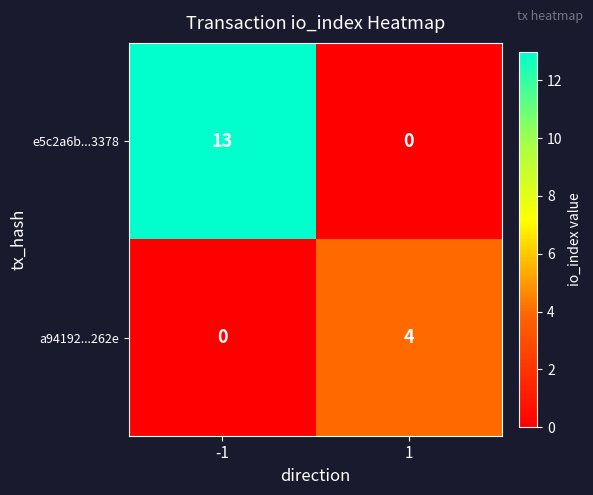

Reading right to left, transcribe all the data shown in this chart.

e5c2a6b...3378: 0	13
a94192...262e: 4	0